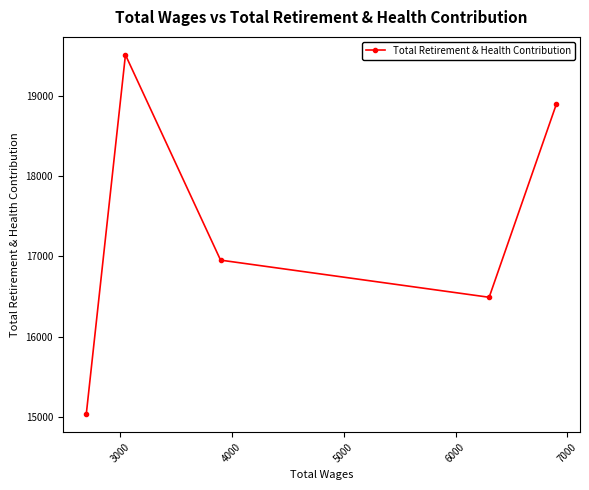

What is the maximum value shown in the chart?

19507.0